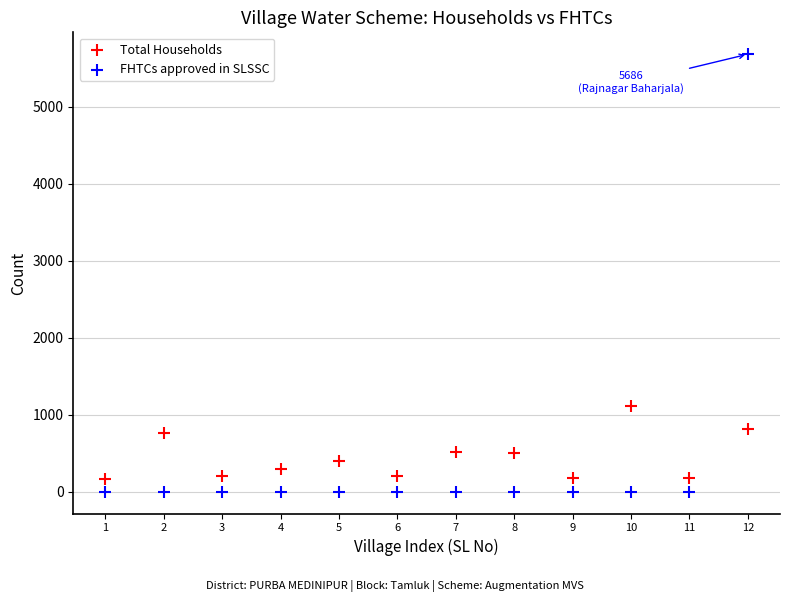

Which series reaches the minimum Y coordinate?

FHTCs approved in SLSSC